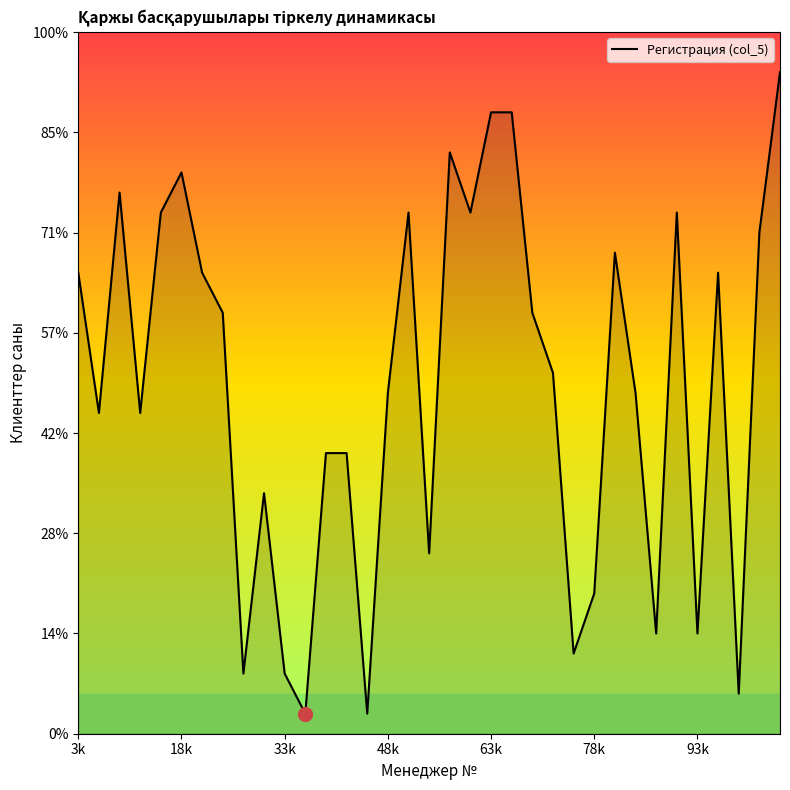

How many interior local peaks (higher than both neighbors) does the data have?

8